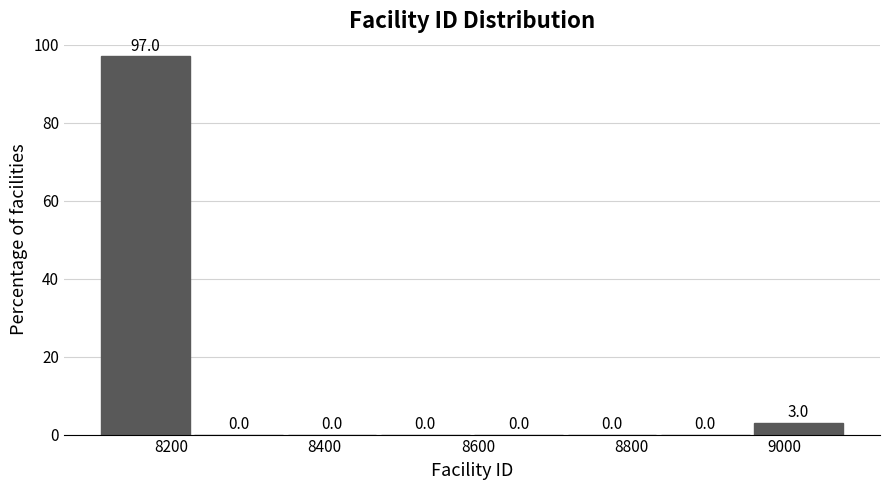

Over which range of the x-axis is the bar tallest?

8100 to 8220